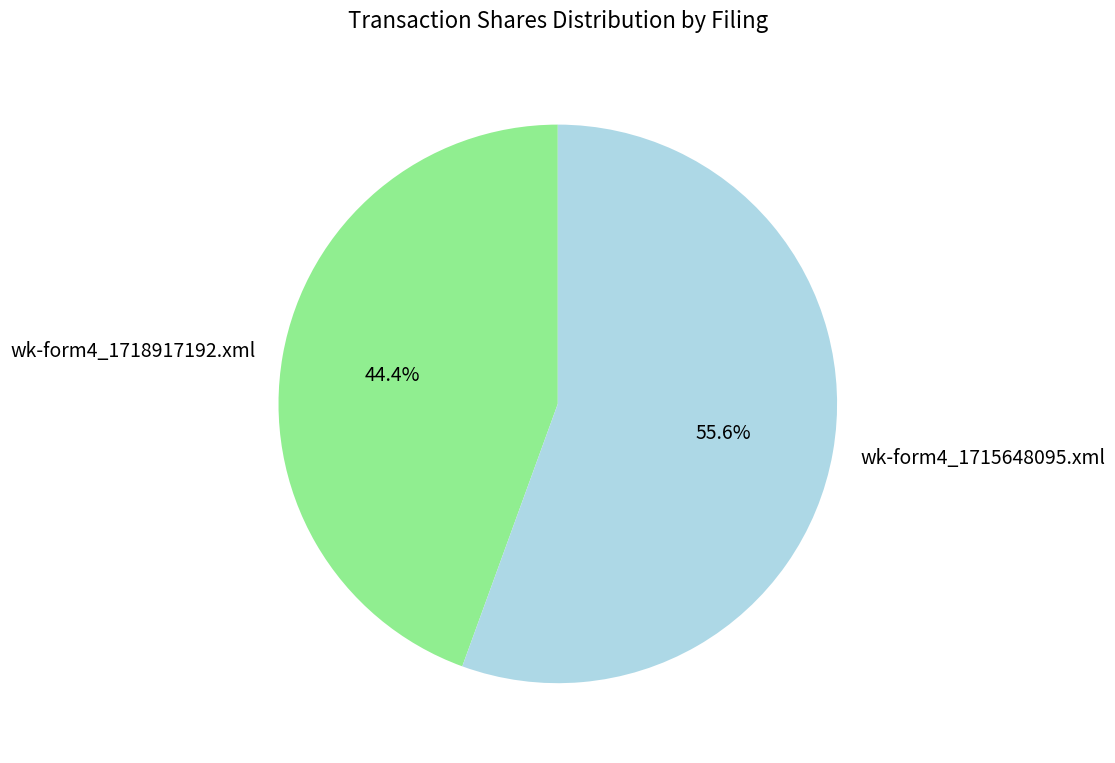

Count the number of slices in the pie.

2